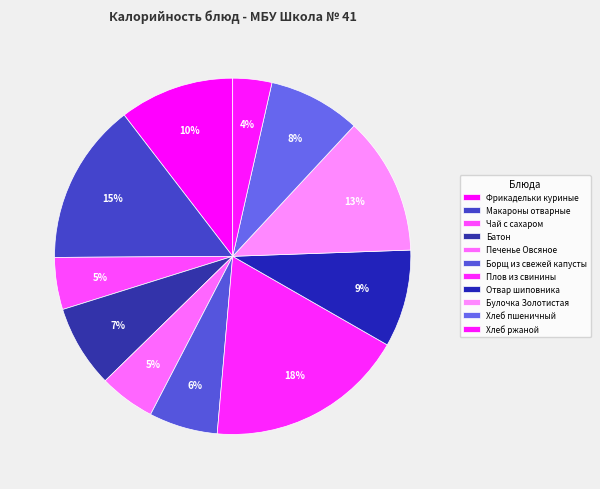

How many slices are in this pie chart?

11